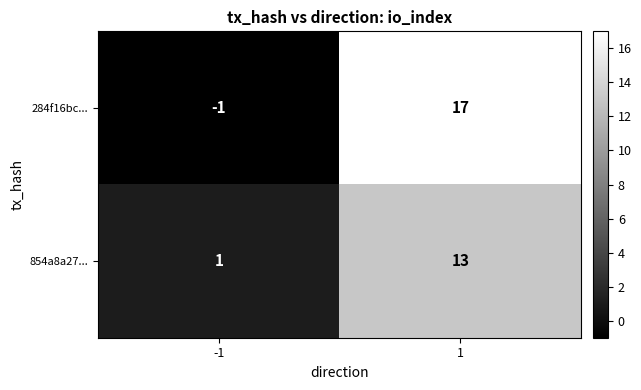

Reading right to left, transcribe all the data shown in this chart.

284f16bc...: 17	-1
854a8a27...: 13	1